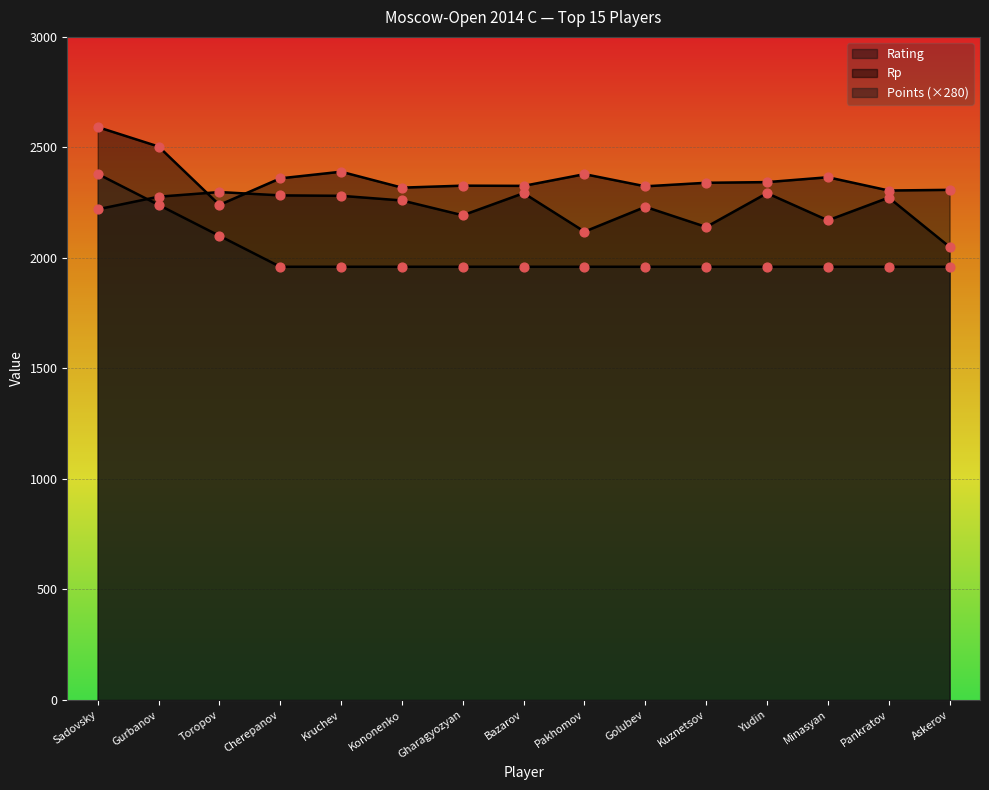

At how many categories does at least one series exceed 2237?

15